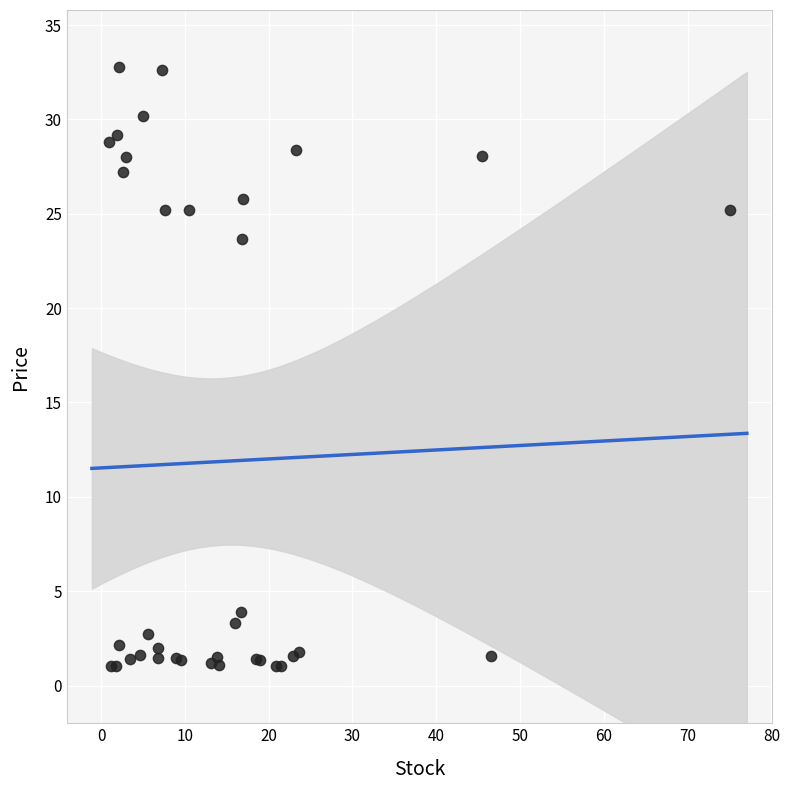

What Y value in the scatter plot is closest to 16?

23.6